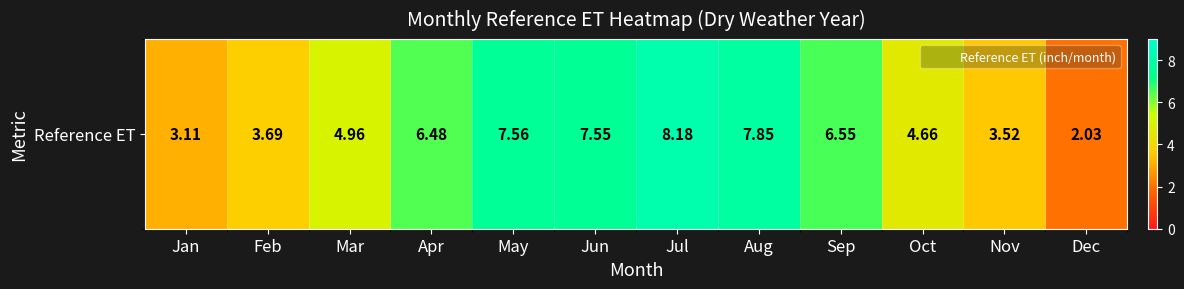

Reading left to right, list all the values displayed in this chart.

Jan=3.1	Feb=3.7	Mar=5.0	Apr=6.5	May=7.6	Jun=7.5	Jul=8.2	Aug=7.8	Sep=6.5	Oct=4.7	Nov=3.5	Dec=2.0